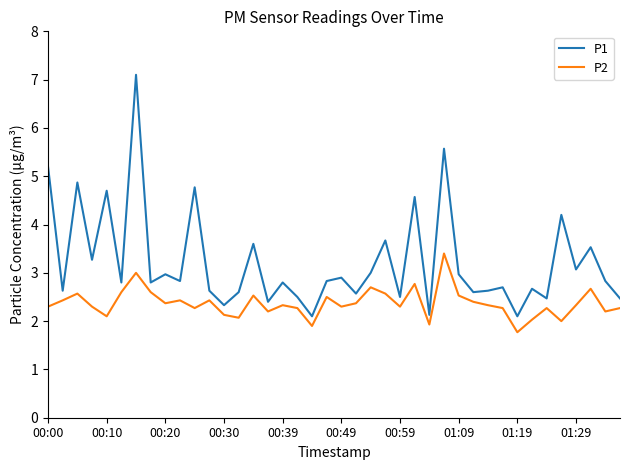

What is the smallest value displayed?

1.8